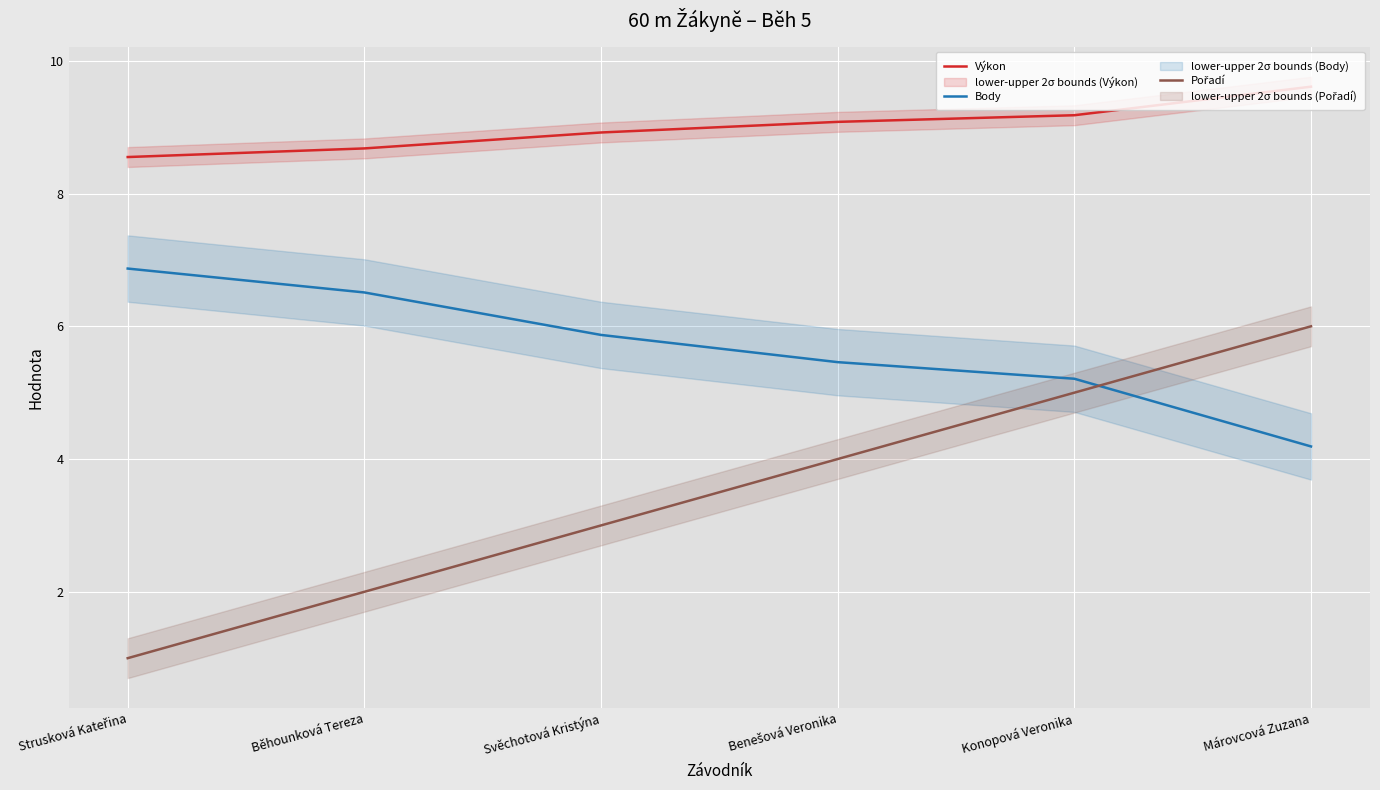

Which label corresponds to the largest value in the chart?

Márovcová Zuzana